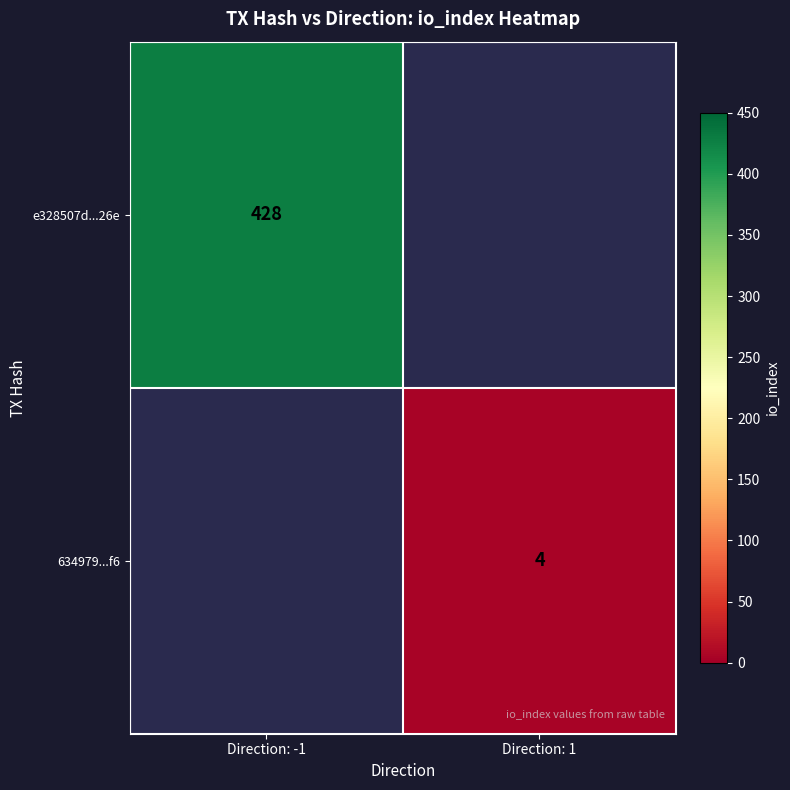

At how many categories does at least one series exceed 222?

1